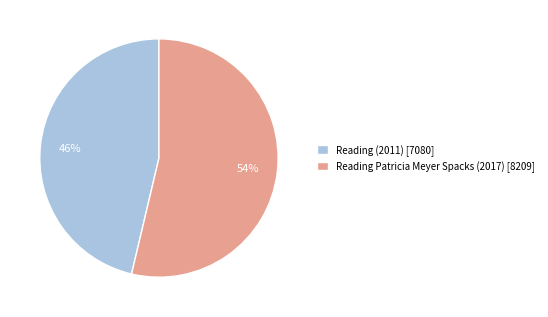

To the nearest percent, what is the combined percentage of Reading Patricia Meyer Spacks (2017) [8209] and Reading (2011) [7080]?

100%